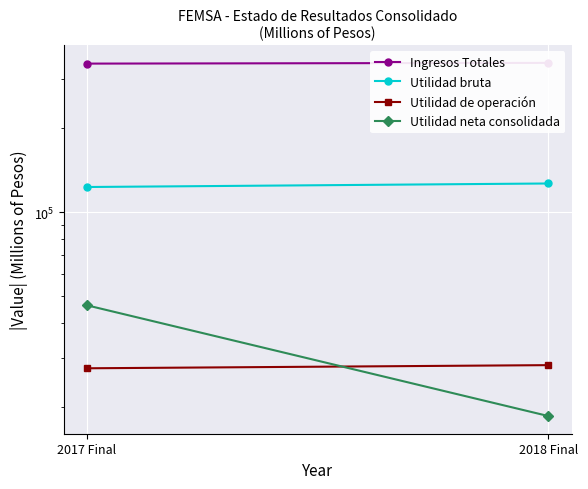

What value does the Utilidad de operación series have at 2017 Final?

27580.0